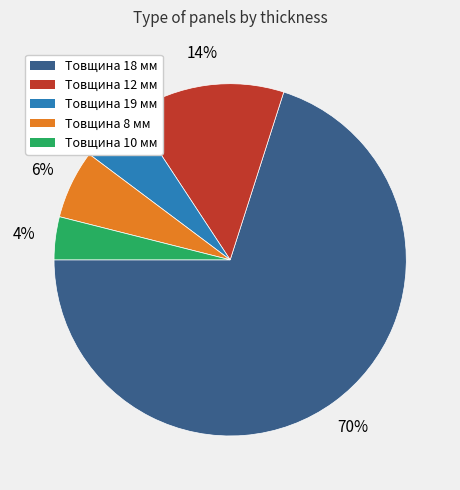

Does Товщина 8 мм account for over 50% of the chart?

No